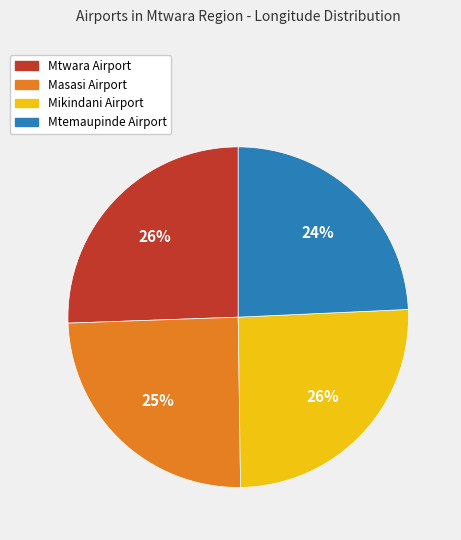

Combined, do Mtemaupinde Airport and Mtwara Airport account for over 50%?

No